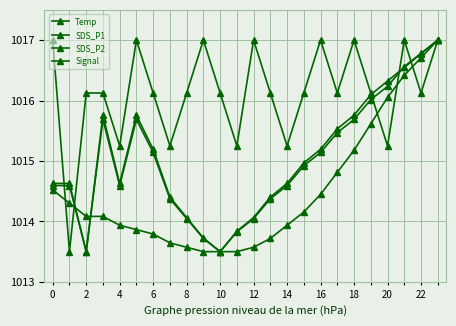

At which label does Signal reach its minimum?

2